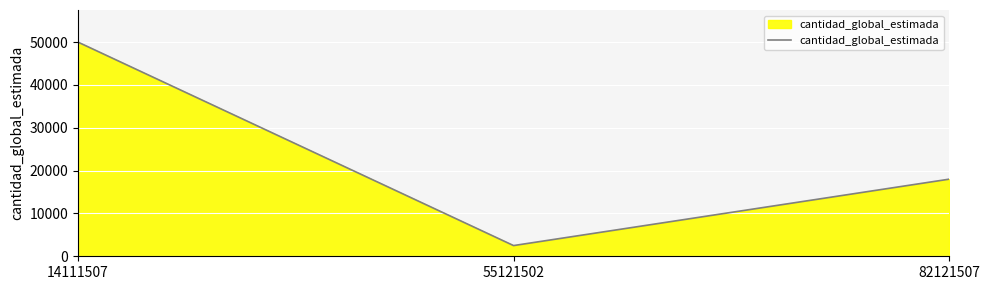

Does the chart display data point markers on the line(s)?

No